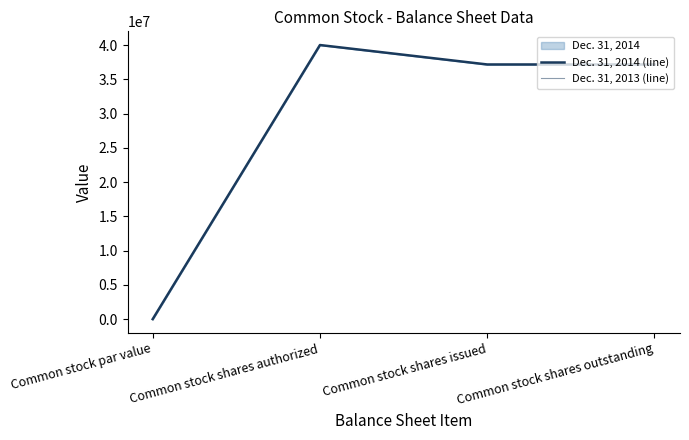

Does the chart display data point markers on the line(s)?

No